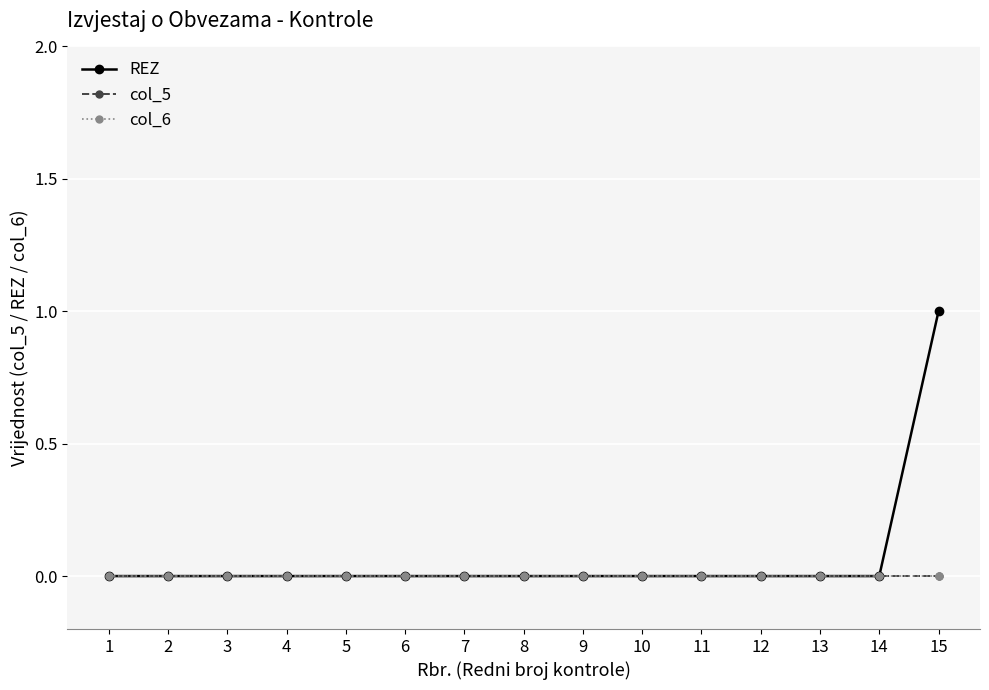

Between 2 and 7, which series saw the biggest shift?

REZ